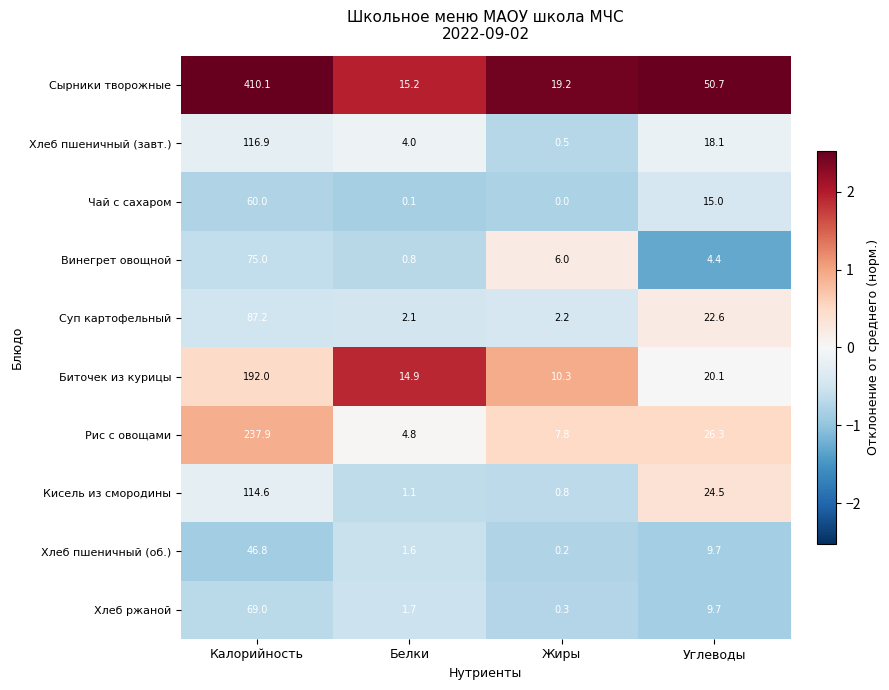

Which series changed the most between Белки and Углеводы?

Сырники творожные